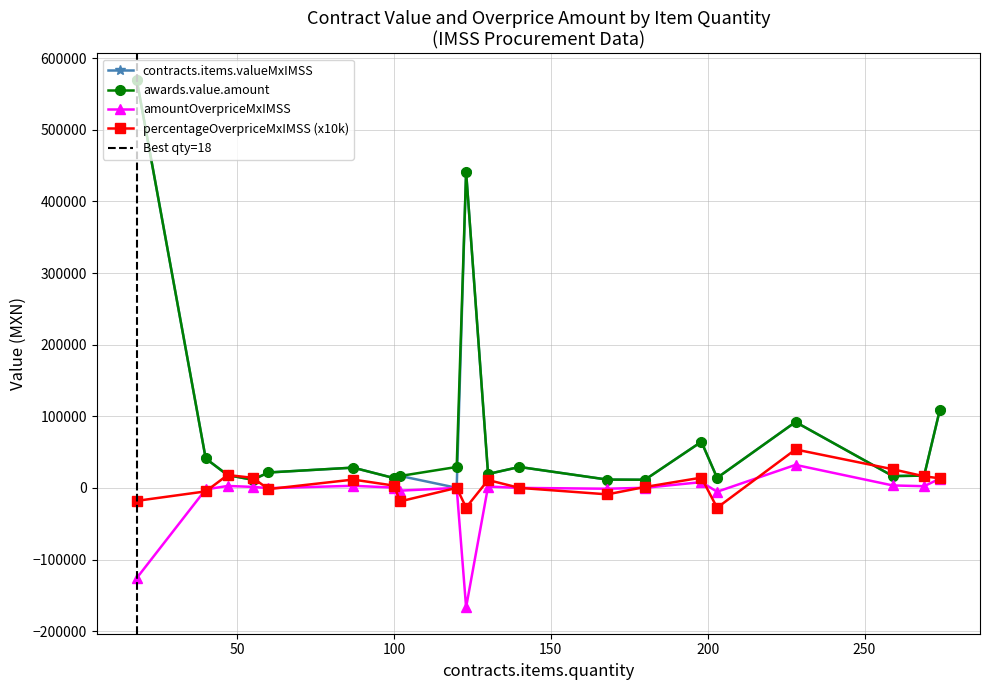

In awards.value.amount, how many points are lower than both neighbors (excluding endpoints)?

6